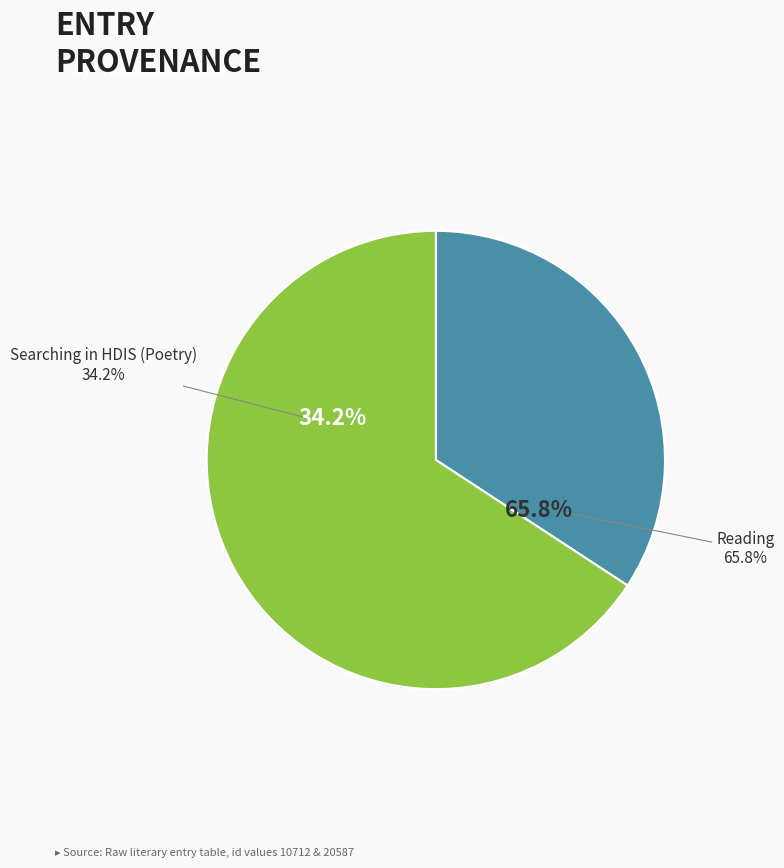

How many segments does this pie chart have?

2